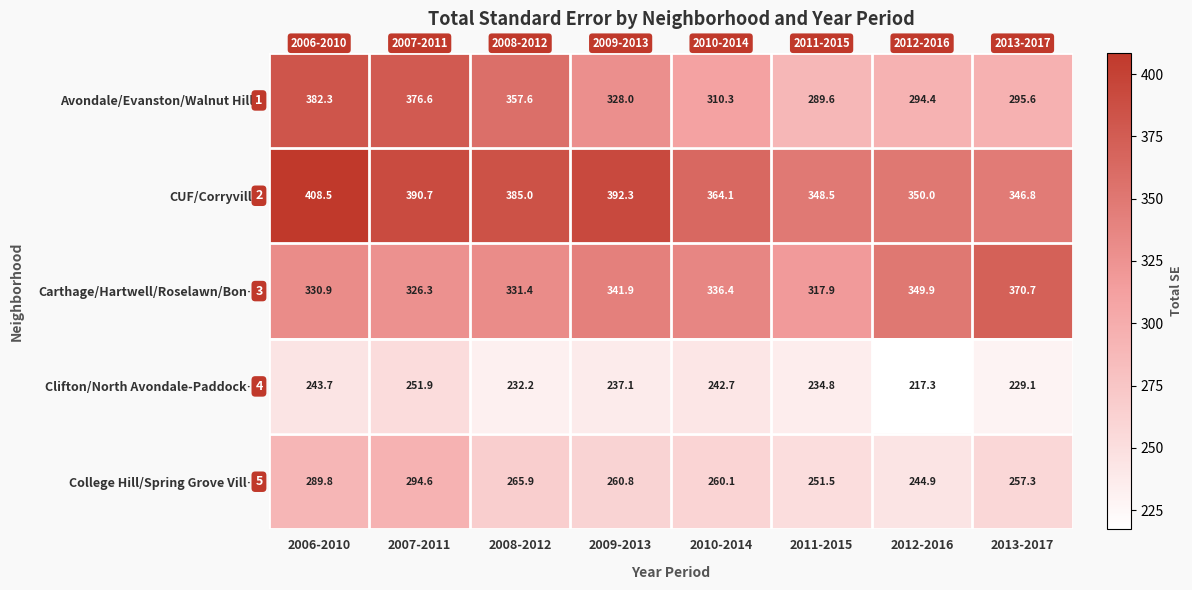

Count the number of categories in the chart.

8